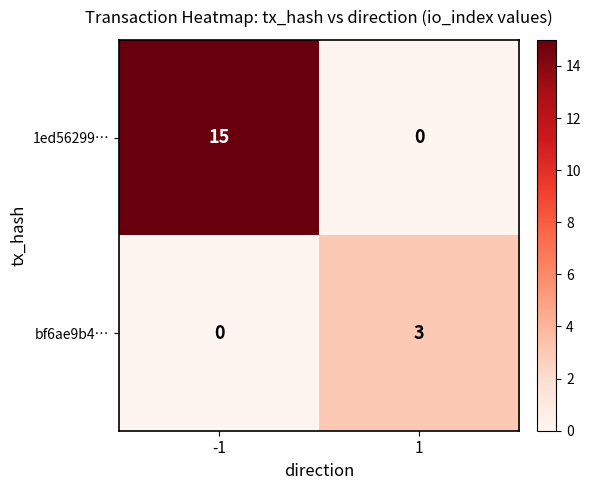

What is the highest value of the bf6ae9b4… series?

3